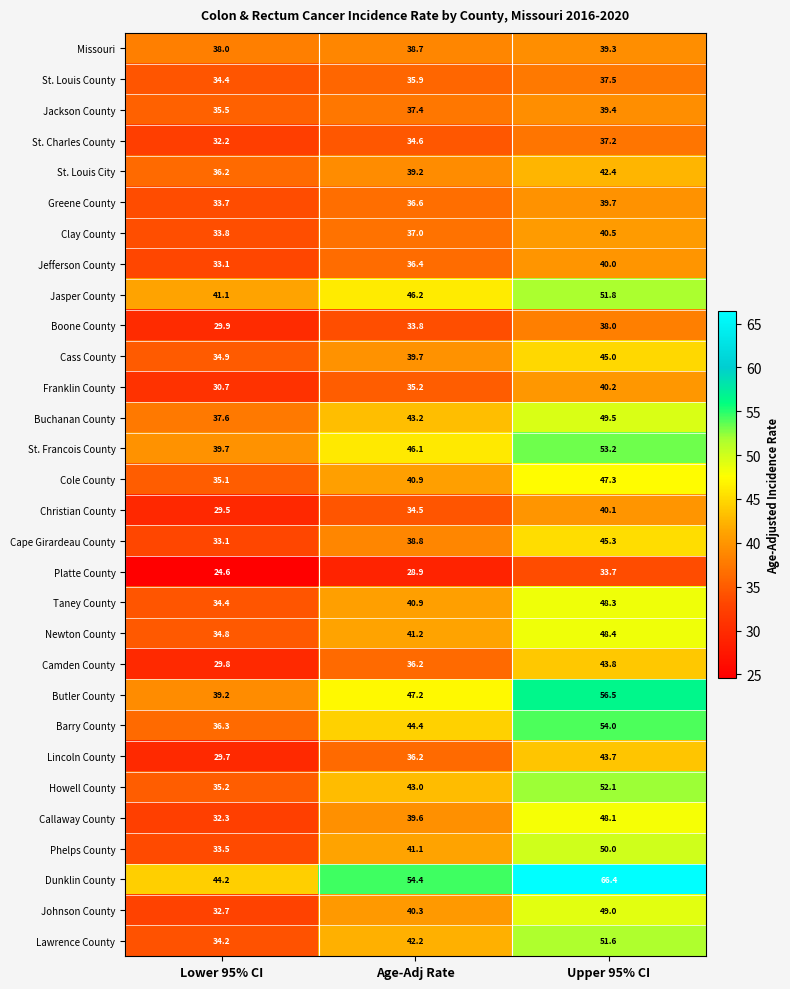

What is the difference between the second highest and minimum values in the Jefferson County series?

3.3